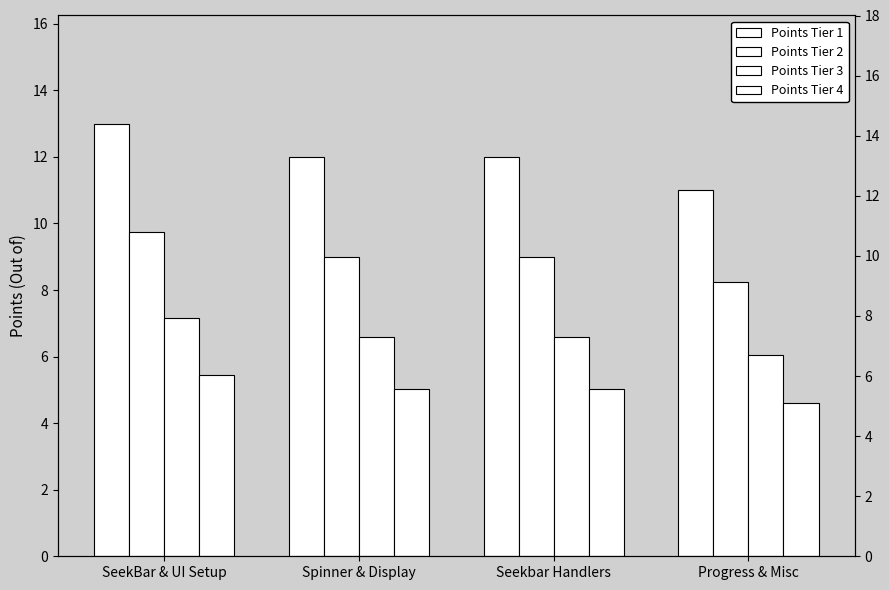

How many groups of bars are there?

4